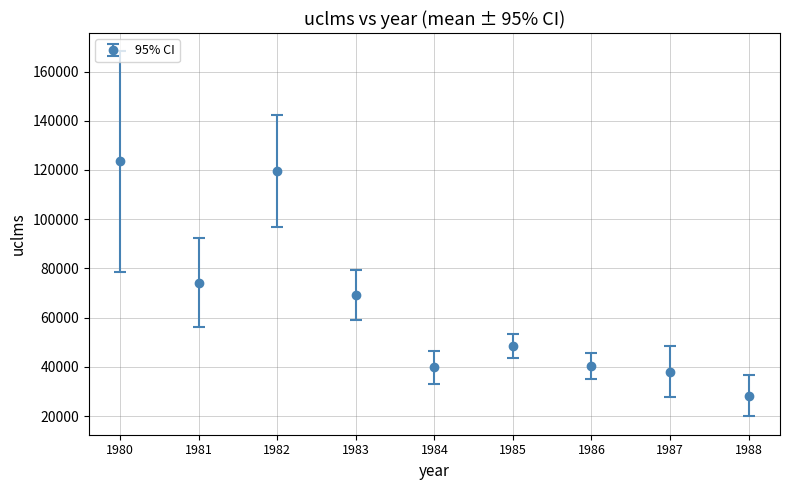

Read the value at 1981.

74205.4